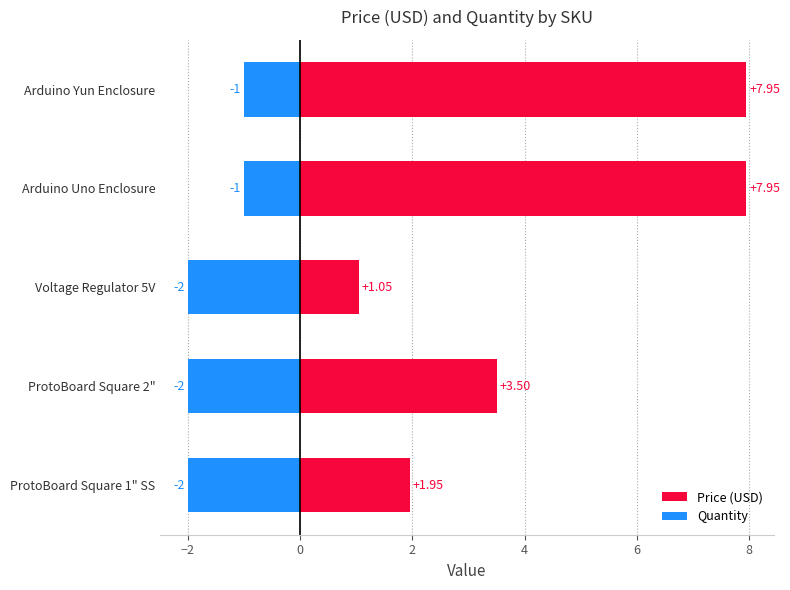

What is the sum of all Price (USD) values?

22.4